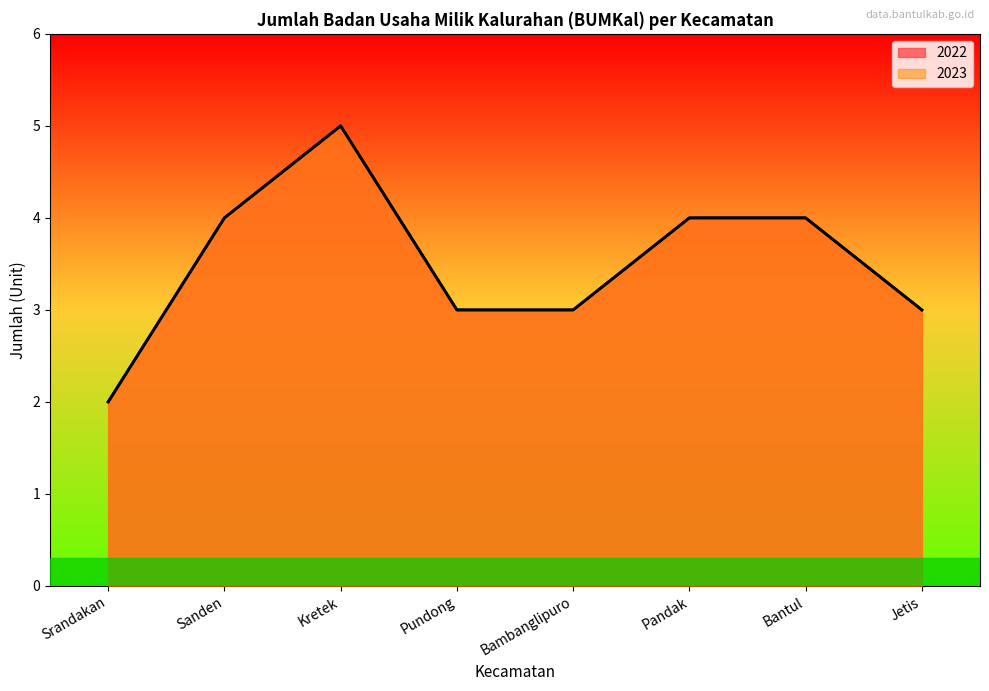

How many lines are shown in the chart?

2